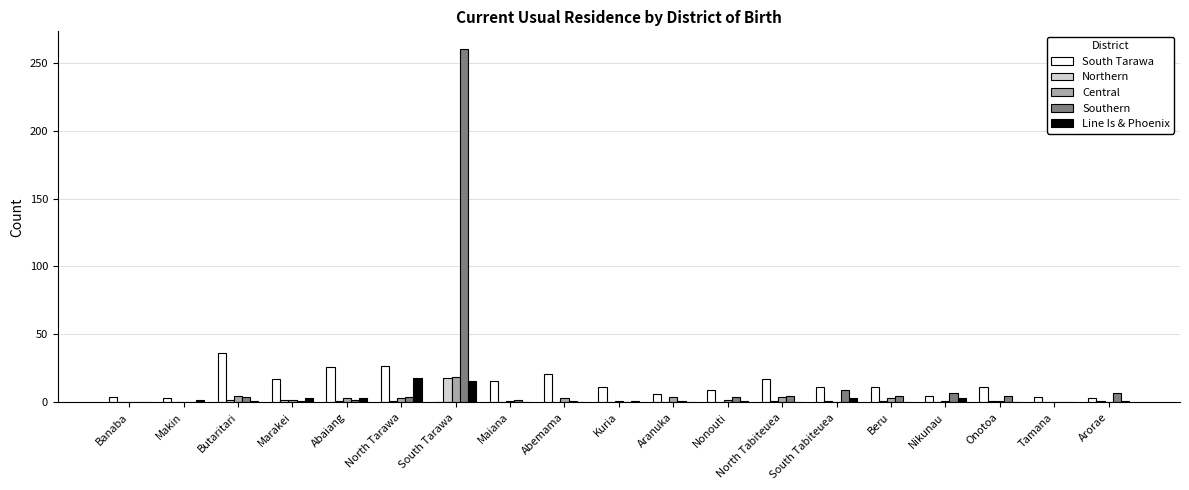

Which series changed the most between South Tarawa and Aranuka?

Southern